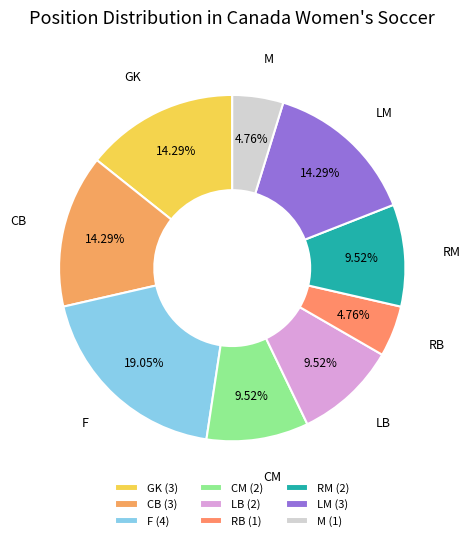

True or false: RM accounts for 19% of the total.

False